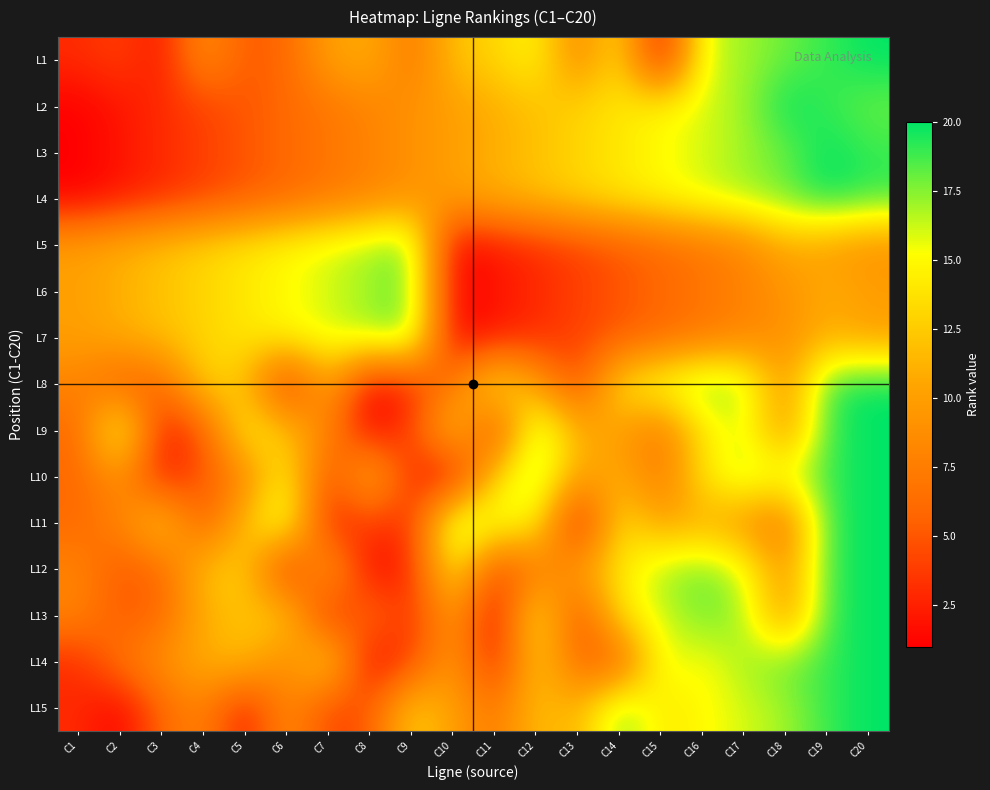

Which category has the highest value across all series?

C20